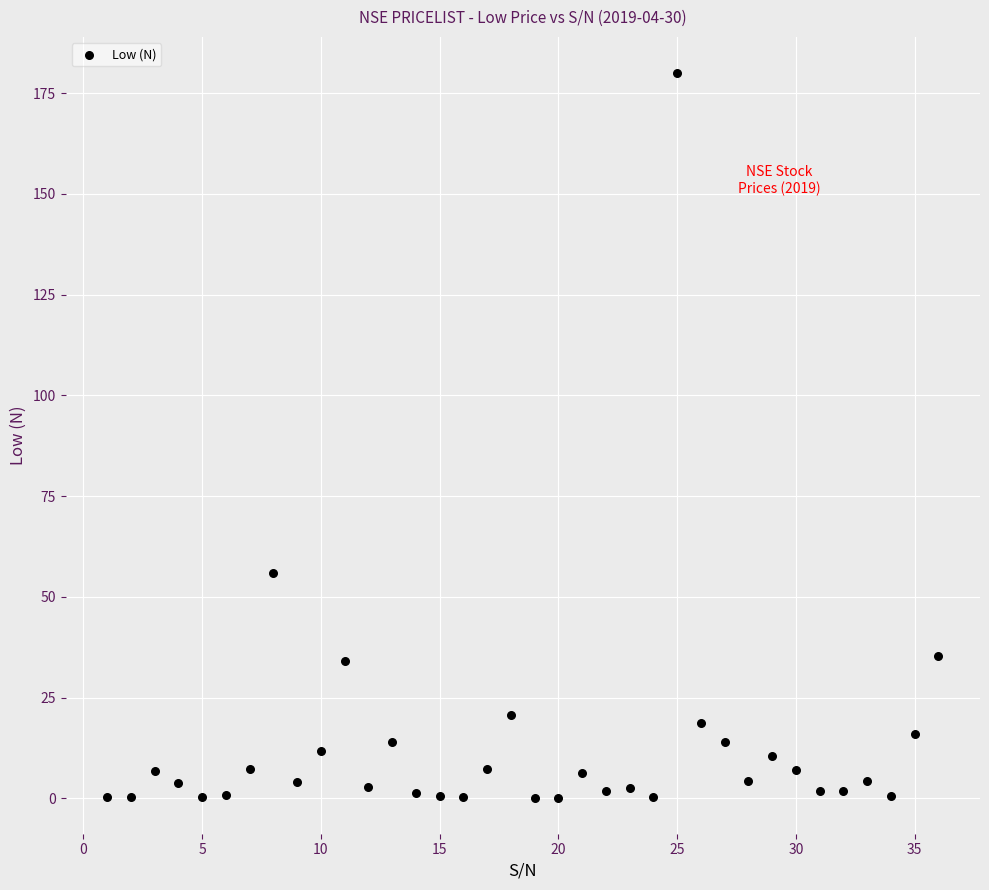

What is the range of Y values (max minus min)?

179.8